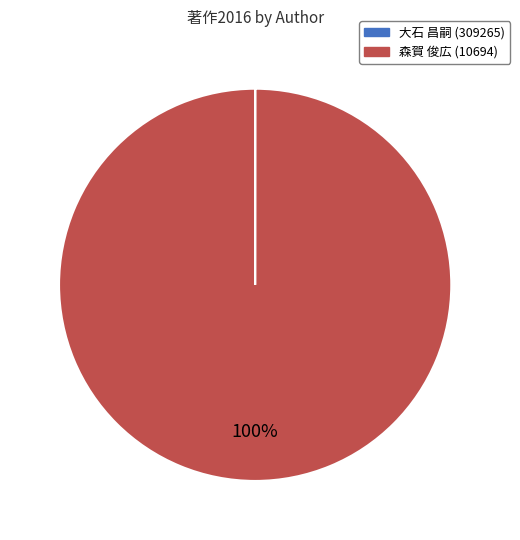

What is the largest slice in the pie chart?

森賀 俊広 (10694)